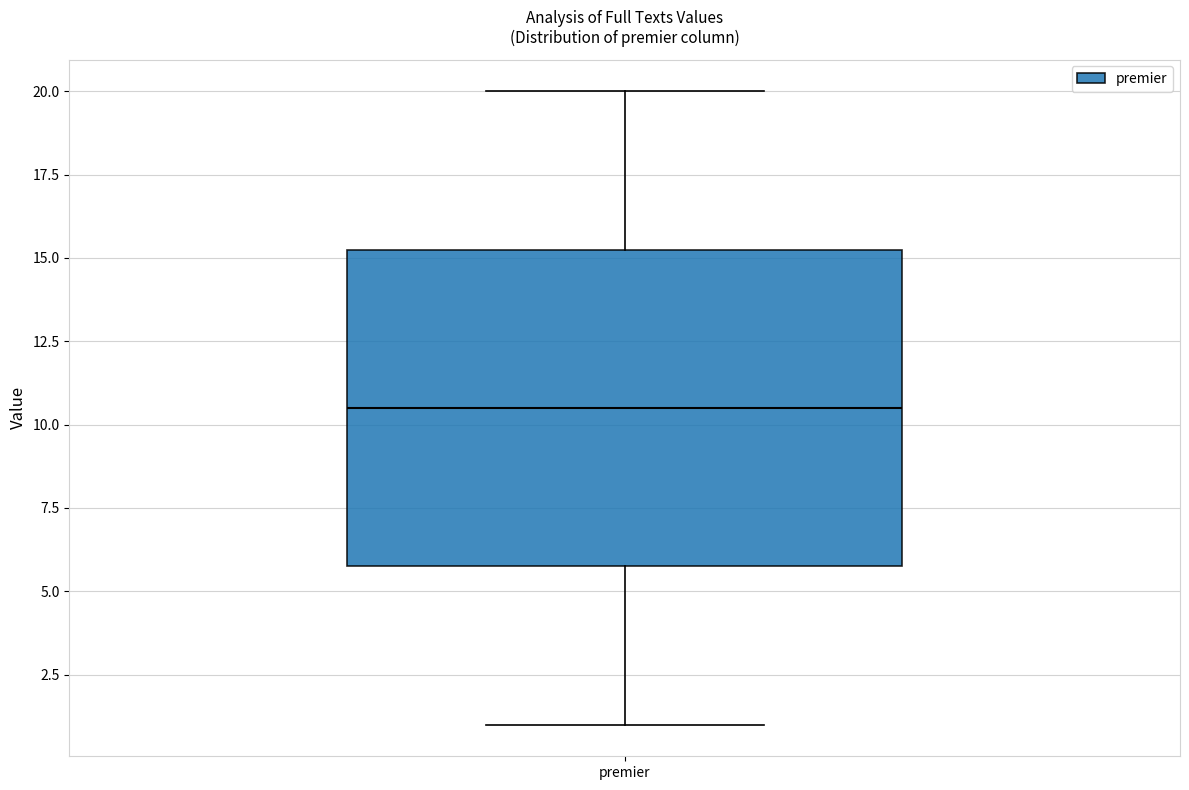

Read this box plot against the y-axis: the position of the median line, the range covered by the box, and the ends of both whiskers. The values are not printed on the chart, so give them approximately, as read against the axis.

median 10.5, box 6.0 to 15.5, whiskers 1.0 to 20.0